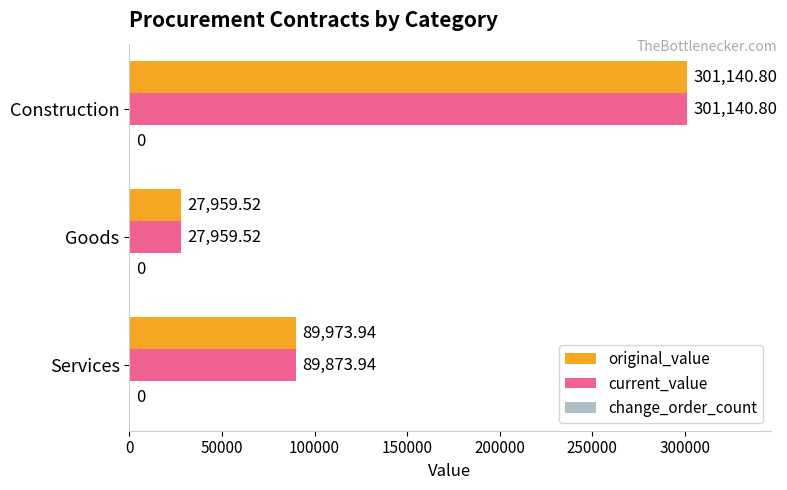

List the labels in order of current_value value, smallest first.

Goods, Services, Construction